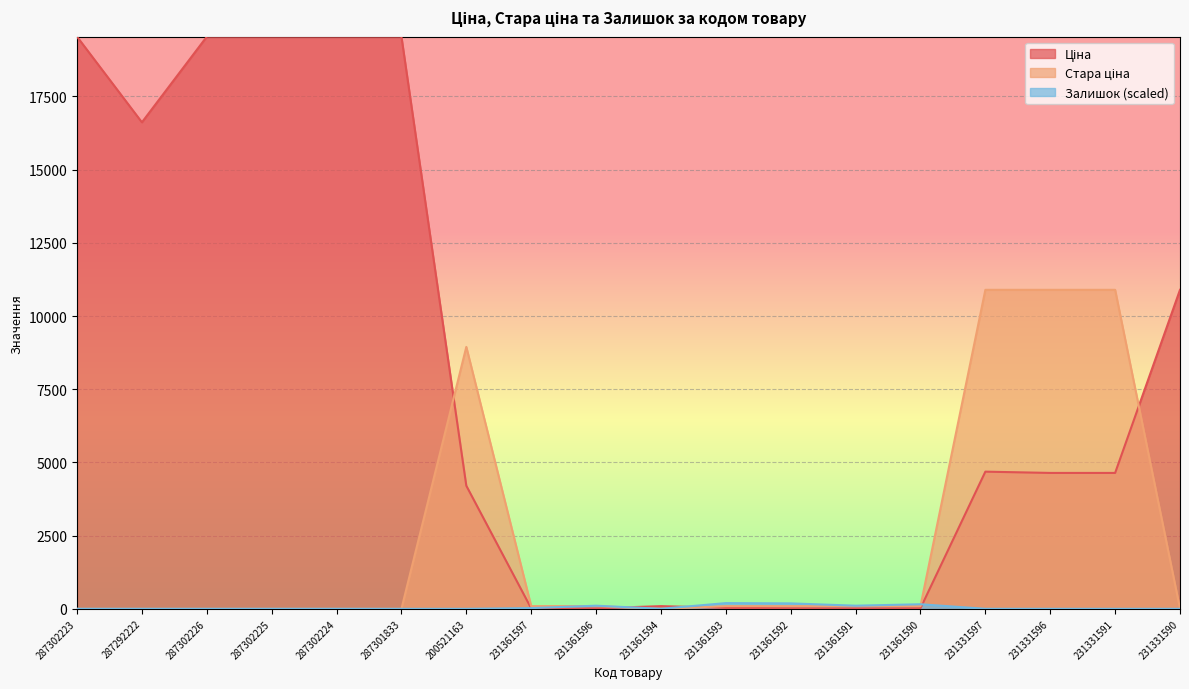

Which category has the lowest value across all series?

287302223